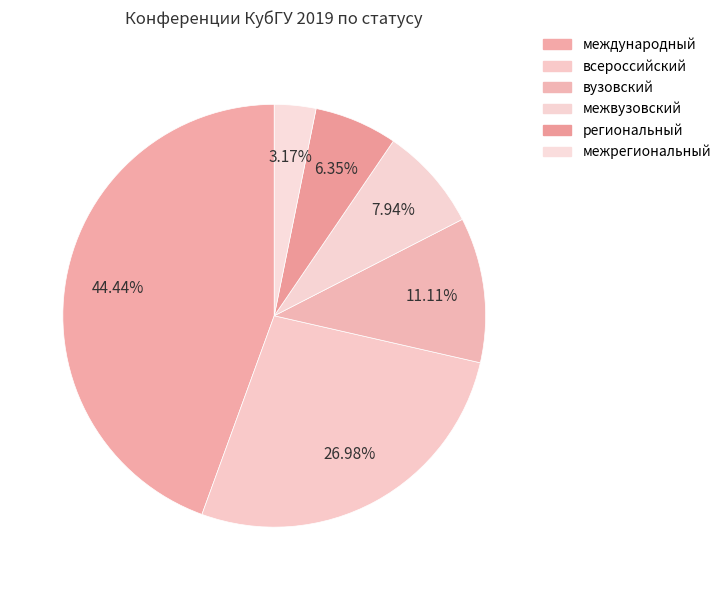

How many segments does this pie chart have?

6